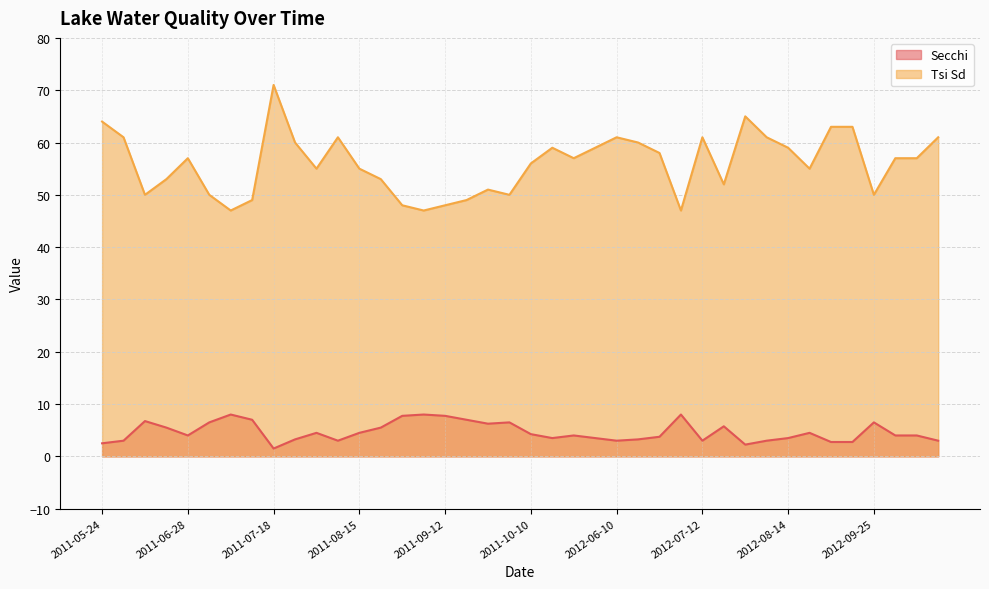

What is the difference between the second highest and minimum values in the Tsi Sd series?

18.0